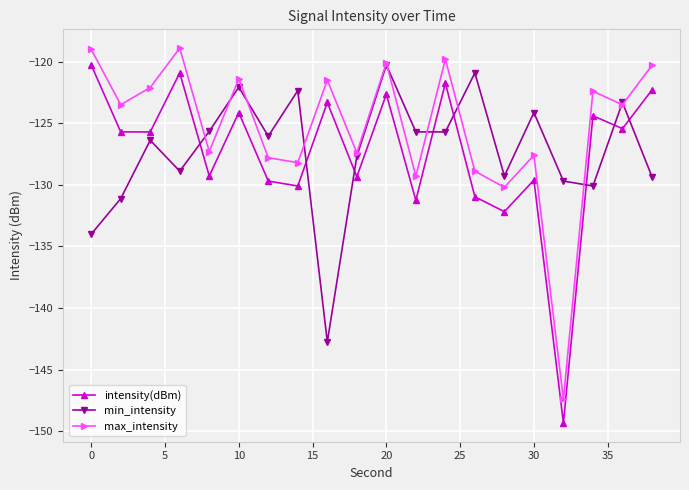

In intensity(dBm), how many points are lower than both neighbors (excluding endpoints)?

8